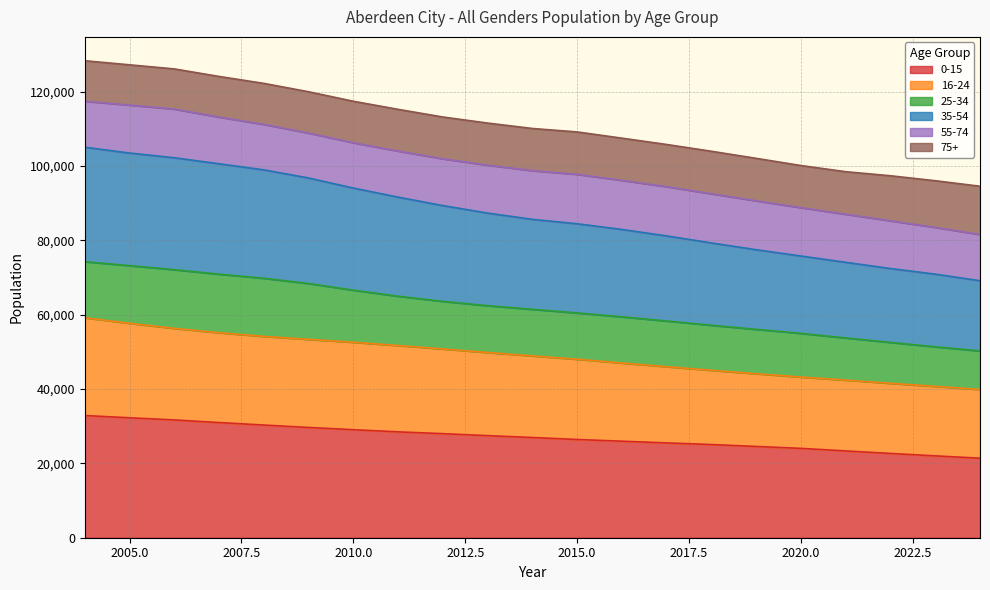

Which category has the highest value in the 16-24 series?

2004